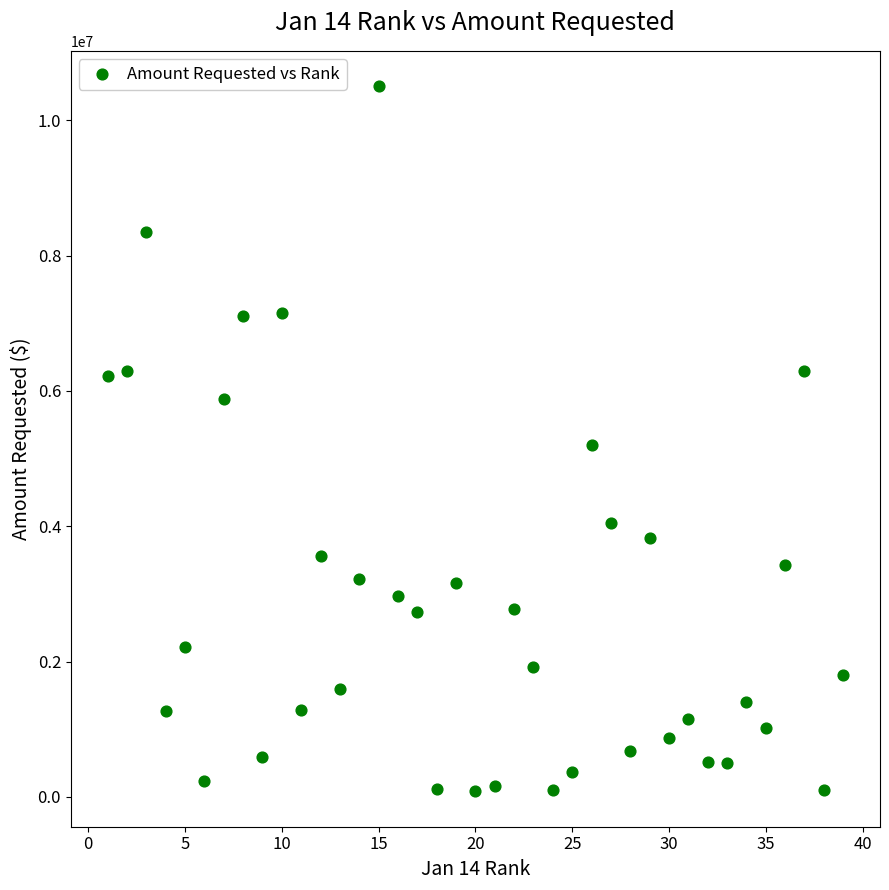

What is the range of X values (max minus min)?

38